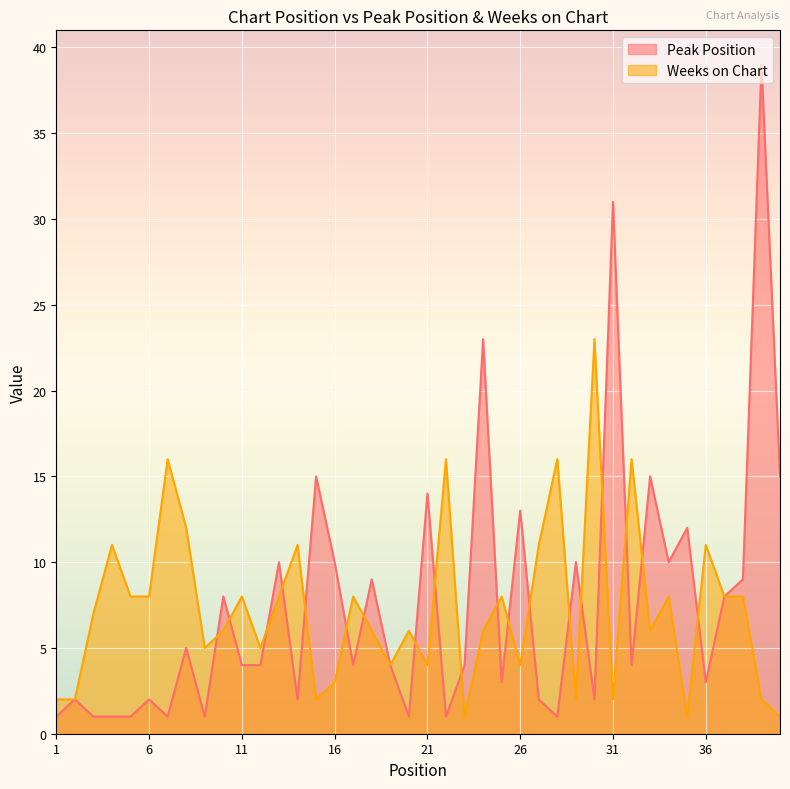

Reading left to right, what are all the values shown in this chart?

Peak Position: 1=1	2=2	3=1	4=1	5=1	6=2	7=1	8=5	9=1	10=8	11=4	12=4	13=10	14=2	15=15	16=10	17=4	18=9	19=4	20=1	21=14	22=1	23=4	24=23	25=3	26=13	27=2	28=1	29=10	30=2	31=31	32=4	33=15	34=10	35=12	36=3	37=8	38=9	39=39	40=15
Weeks on Chart: 1=2	2=2	3=7	4=11	5=8	6=8	7=16	8=12	9=5	10=6	11=8	12=5	13=8	14=11	15=2	16=3	17=8	18=6	19=4	20=6	21=4	22=16	23=1	24=6	25=8	26=4	27=11	28=16	29=2	30=23	31=2	32=16	33=6	34=8	35=1	36=11	37=8	38=8	39=2	40=1